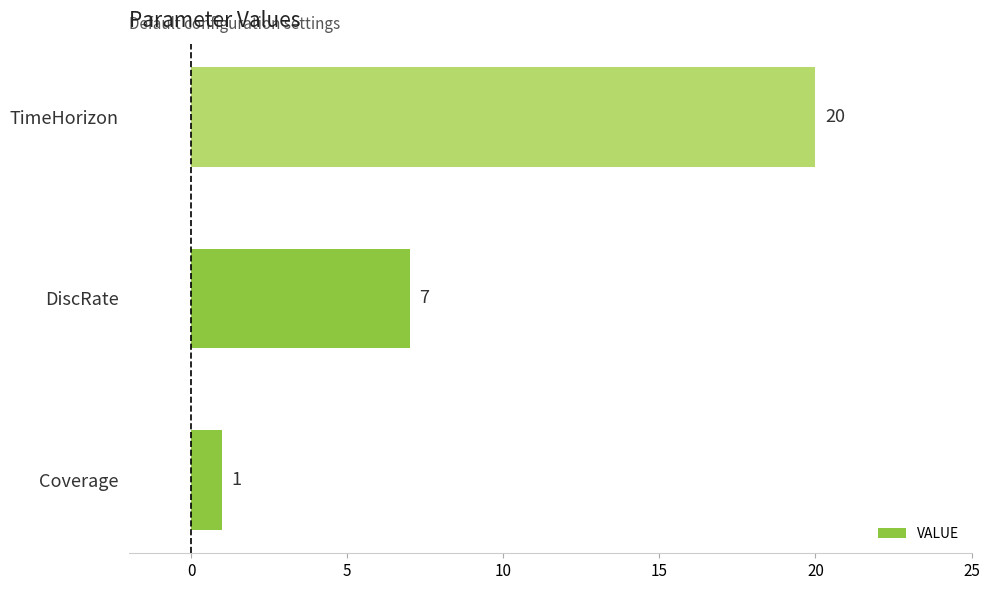

What is the approximate value at DiscRate?

7